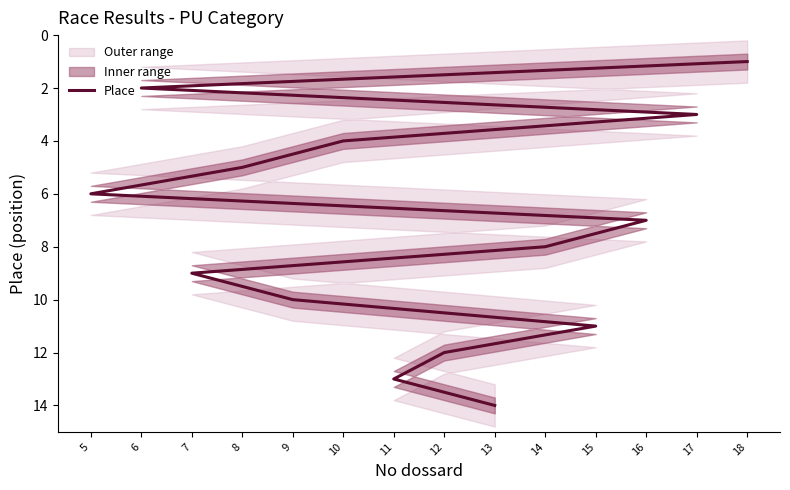

Reading left to right, transcribe all the data shown in this chart.

18=1	6=2	17=3	10=4	8=5	5=6	16=7	14=8	7=9	9=10	15=11	12=12	11=13	13=14